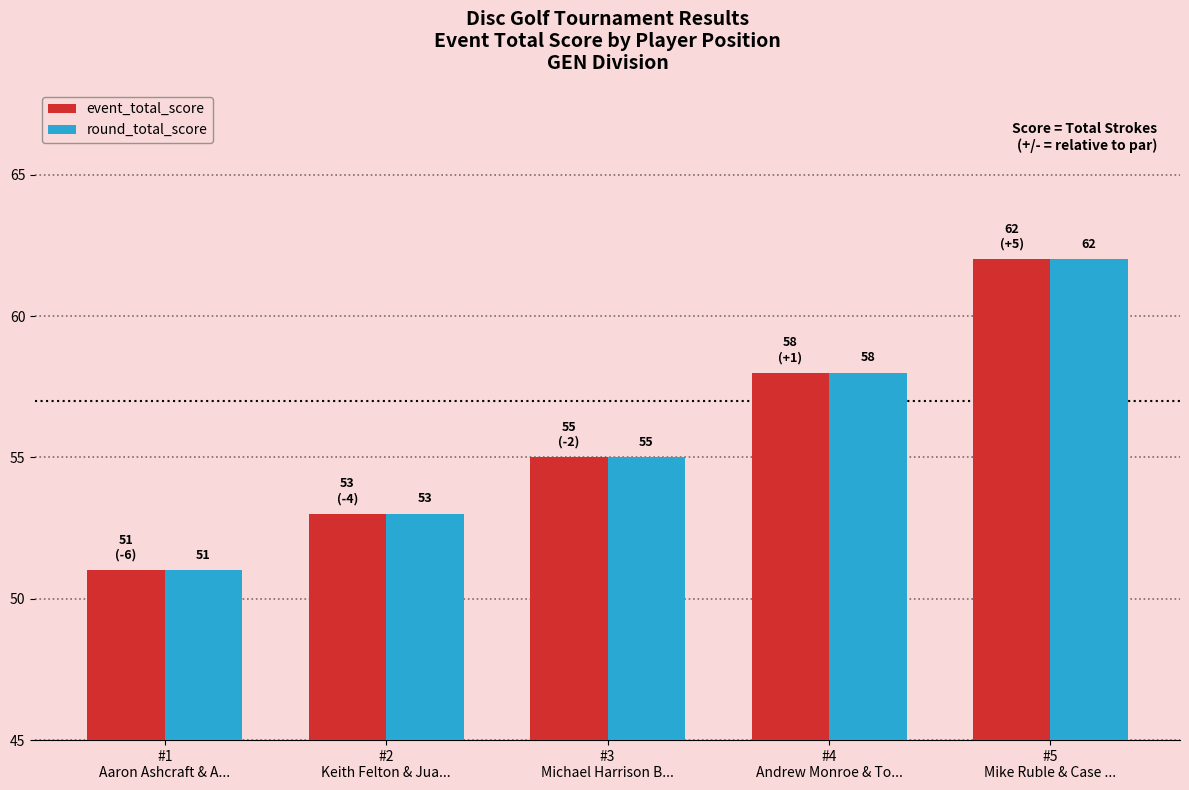

What is the sum of all round_total_score values?

279